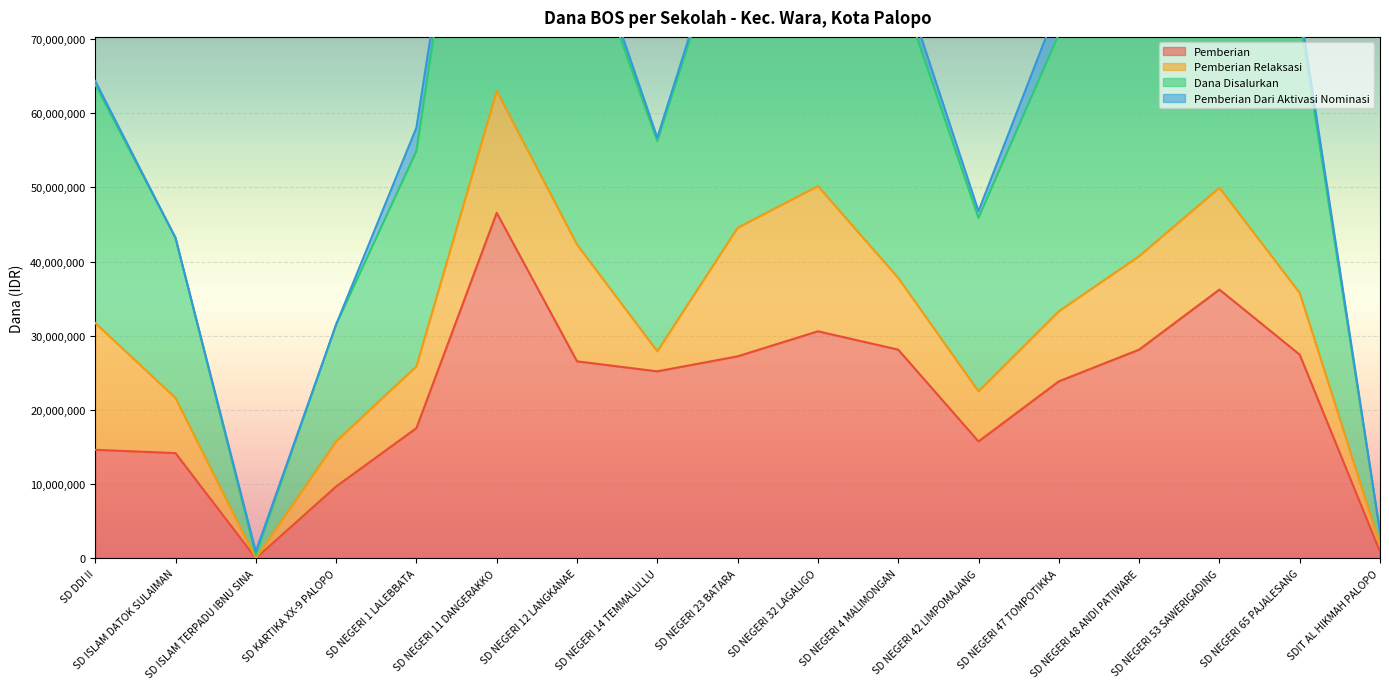

How many interior local peaks does the Dana Disalurkan series have?

3